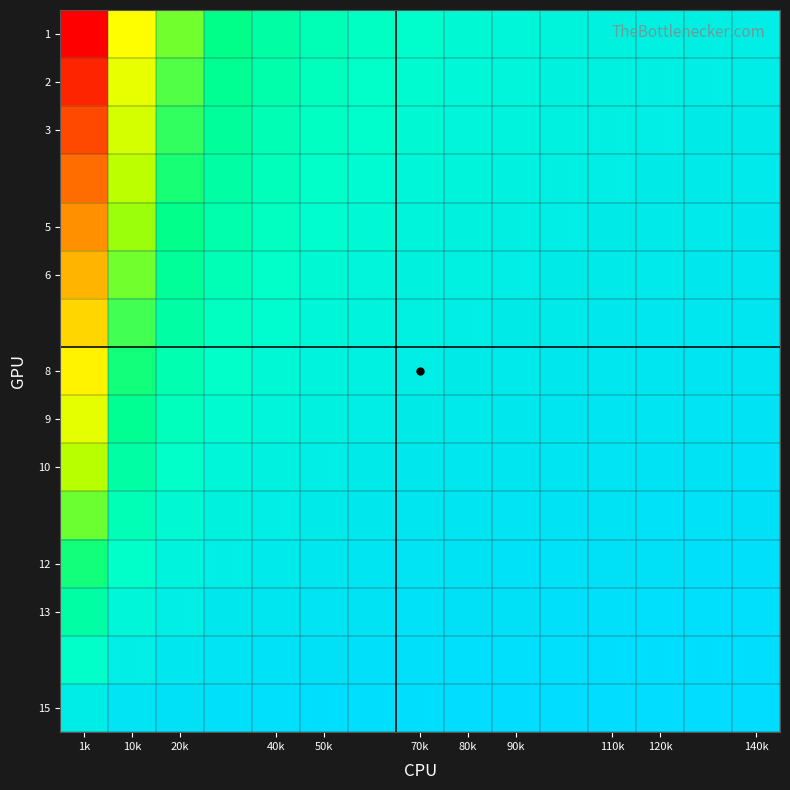

Which series has the widest spread of values?

1